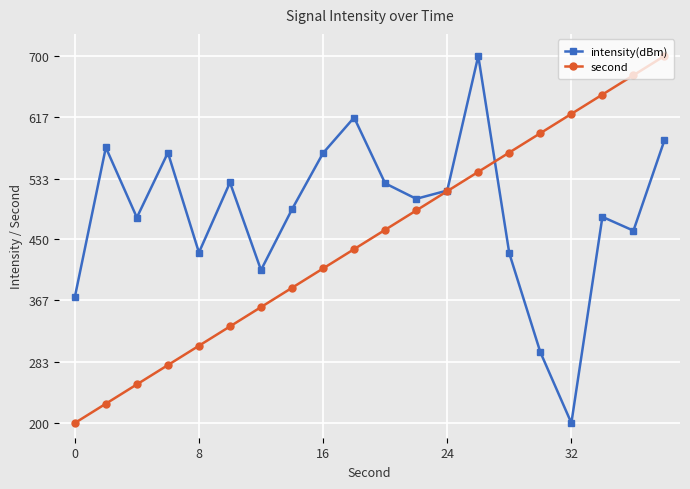

What is the value of the second point at the 6th from the left?

331.6